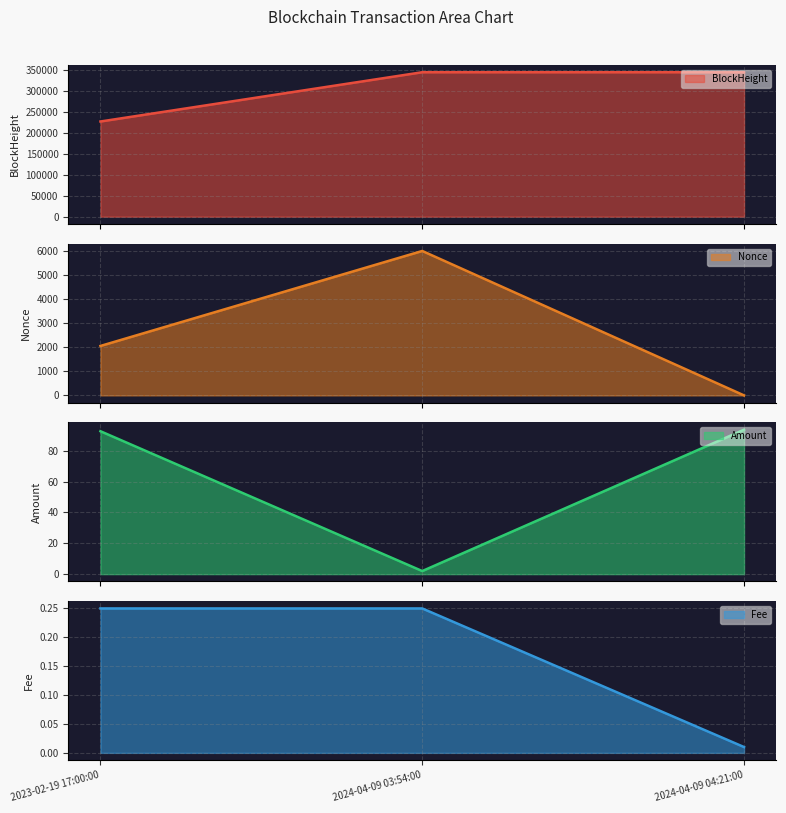

What is the lowest value of the BlockHeight series?

226836